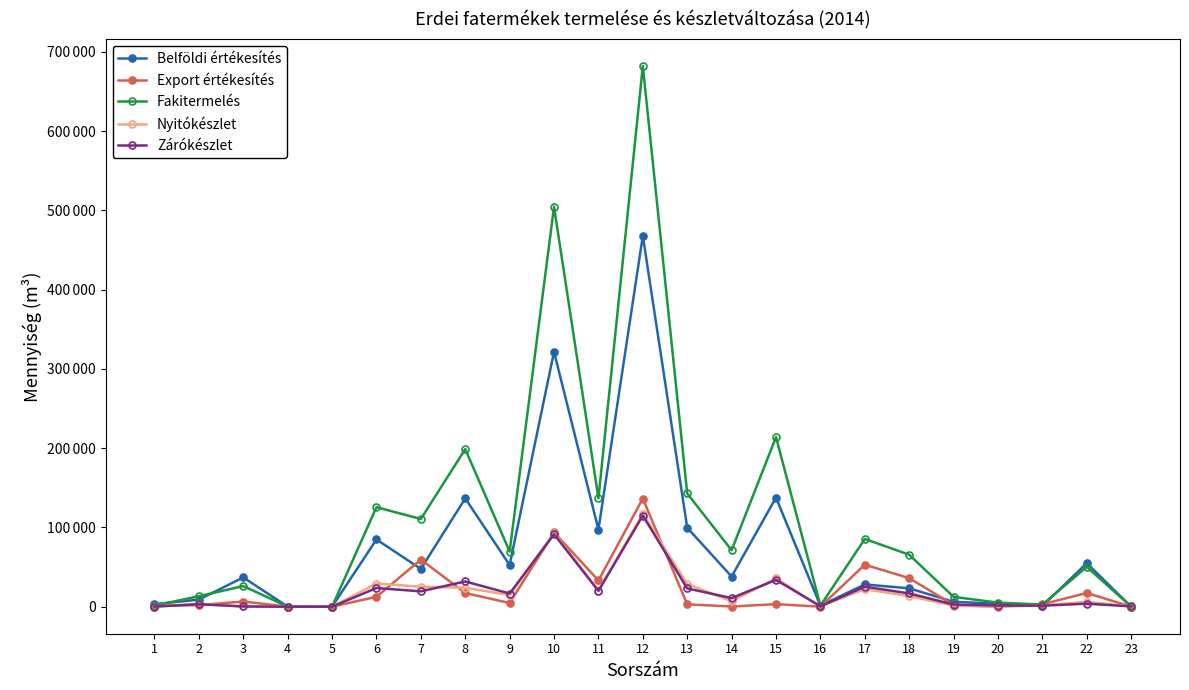

Which has a higher value, 2 or 18?

18